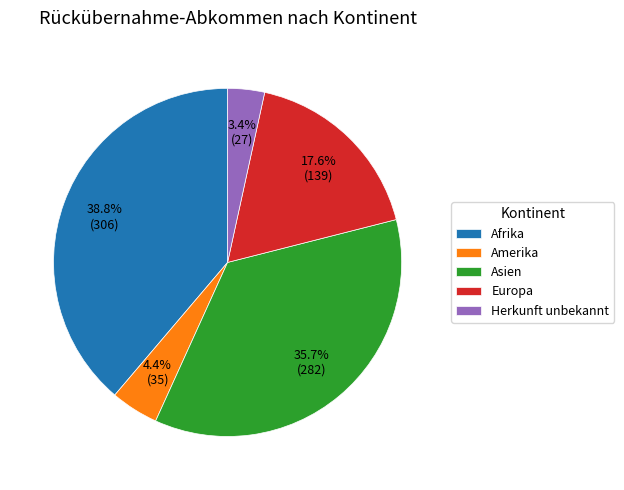

What portion of the pie excludes Europa?

82.4%